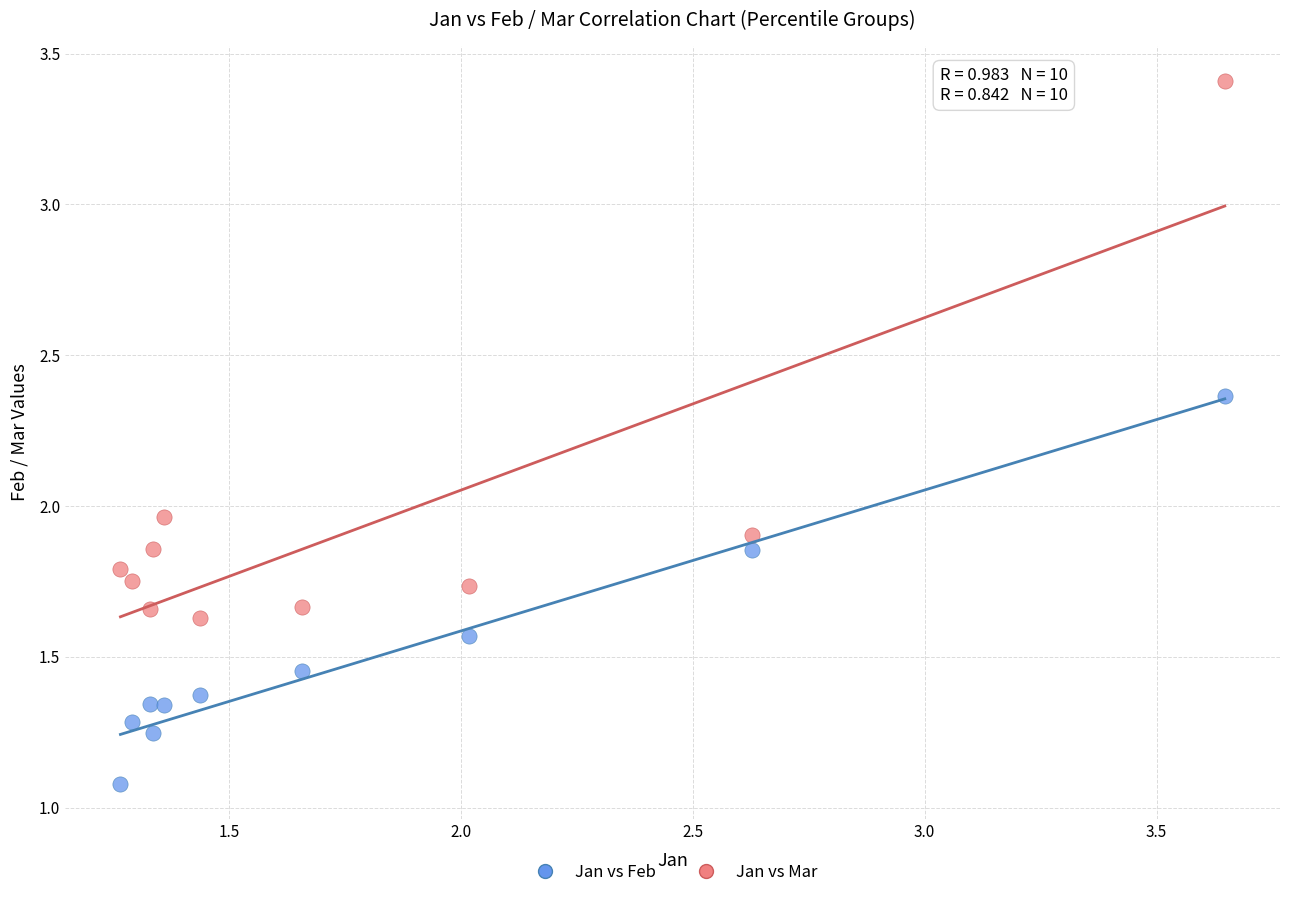

What are all the series names shown in the legend?

Jan vs Feb, Jan vs Mar